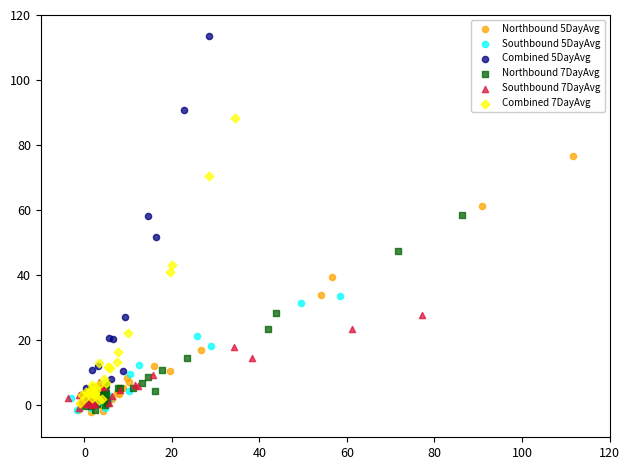

Which series reaches the maximum Y coordinate?

Combined 5DayAvg